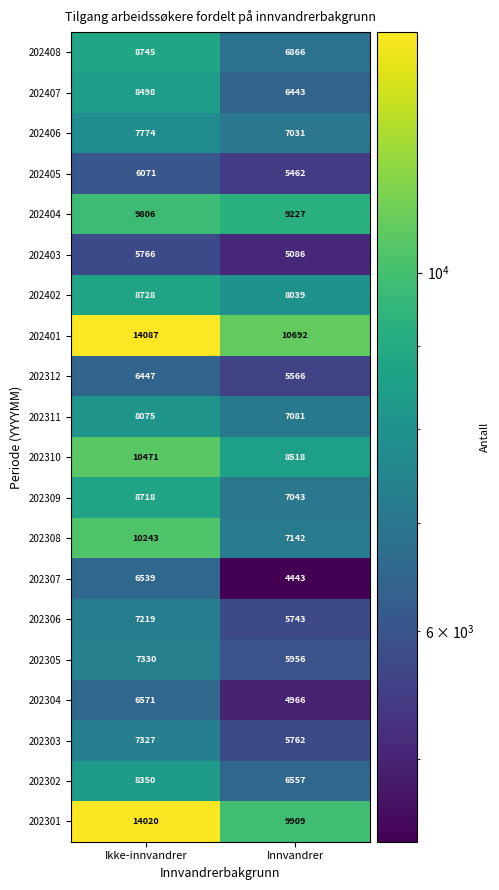

What is the approximate value of 202402 at Innvandrer, to the nearest 100?

8000